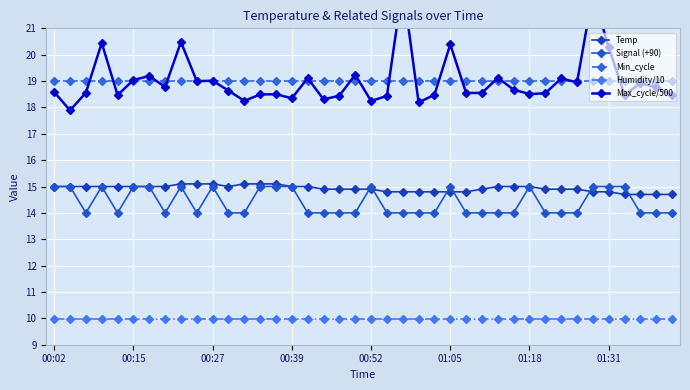

At which category is the sum across all series the highest?

34